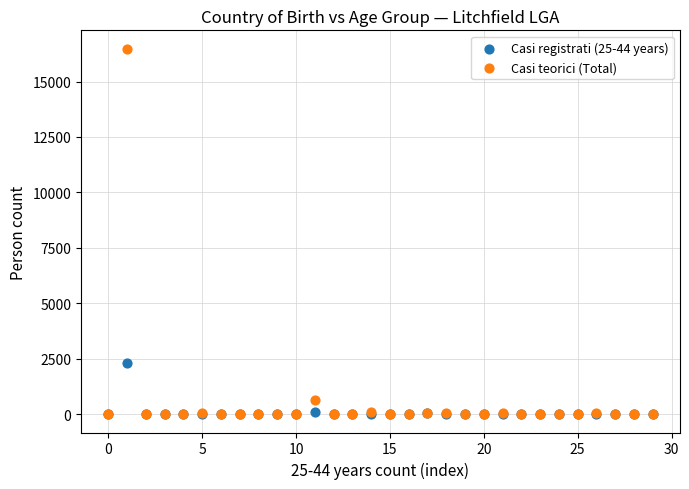

What are all the series names shown in the legend?

Casi registrati (25-44 years), Casi teorici (Total)